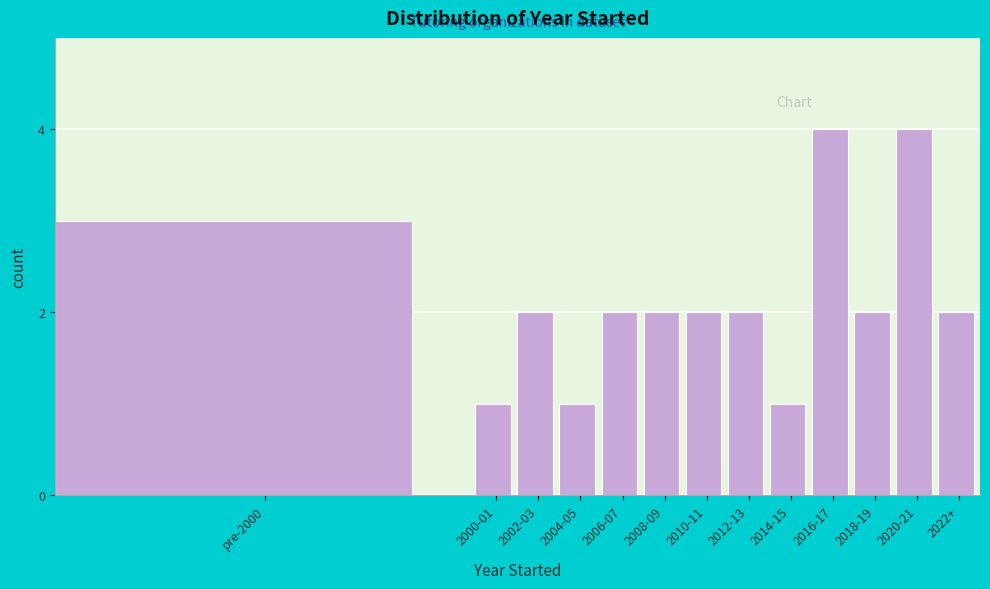

Reading right to left, list all the values displayed in this chart.

2022+=2	2020-21=4	2018-19=2	2016-17=4	2014-15=1	2012-13=2	2010-11=2	2008-09=2	2006-07=2	2004-05=1	2002-03=2	2000-01=1	pre-2000=3